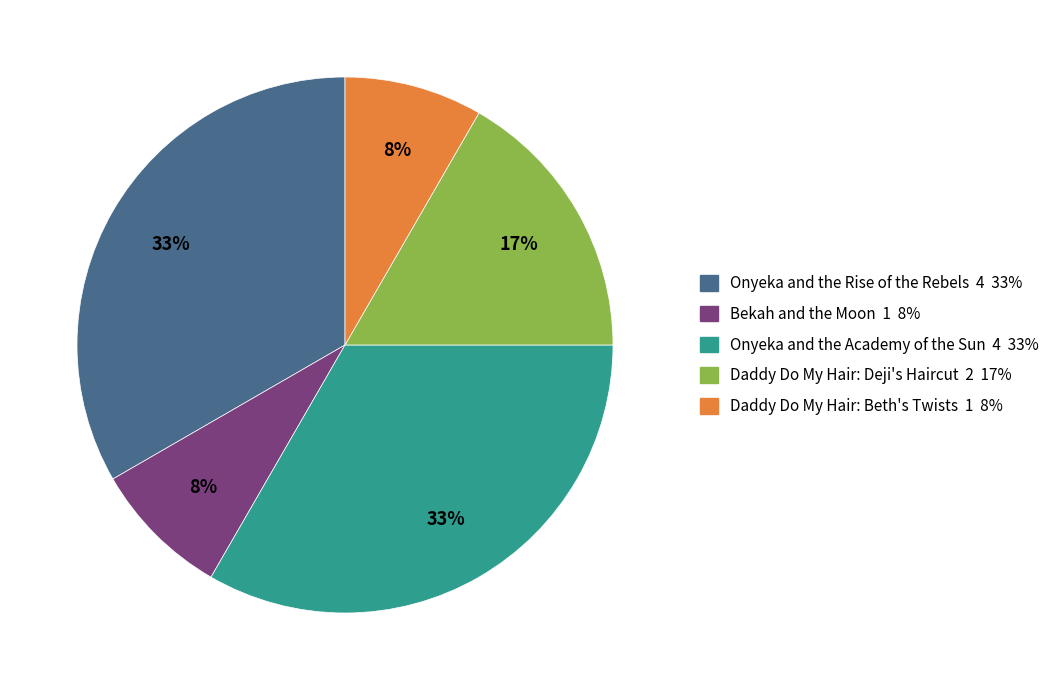

How many slices are in this pie chart?

5